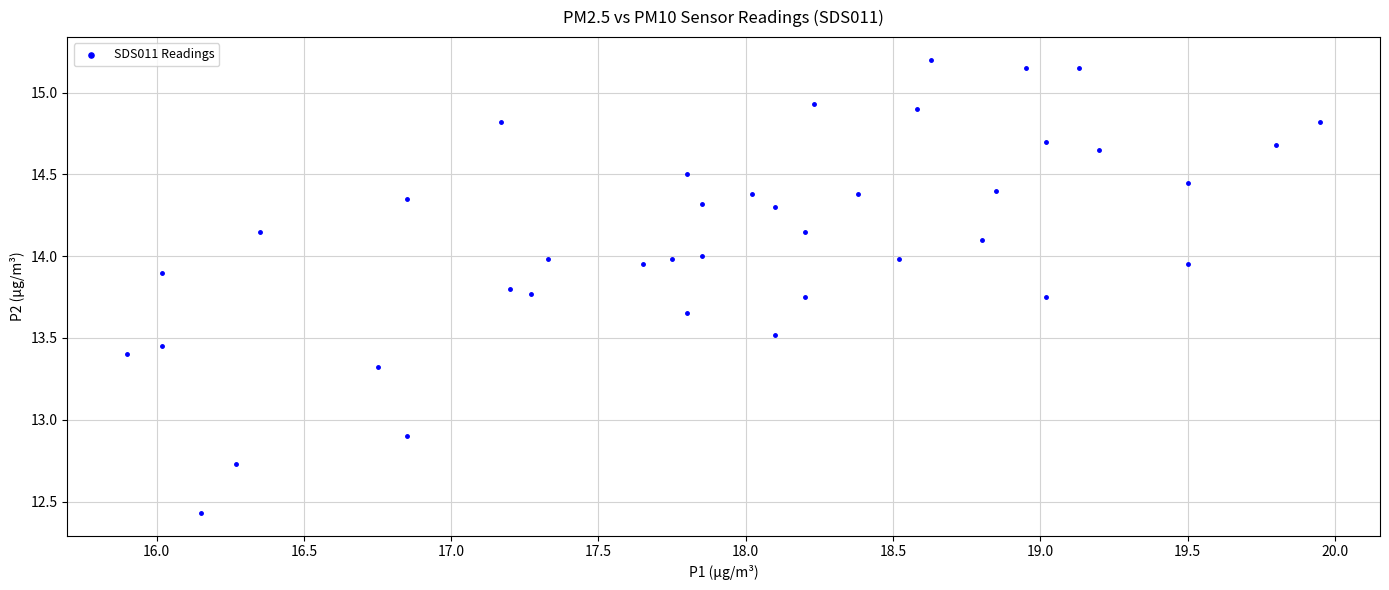

What Y value in the scatter plot is closest to 13?

12.9